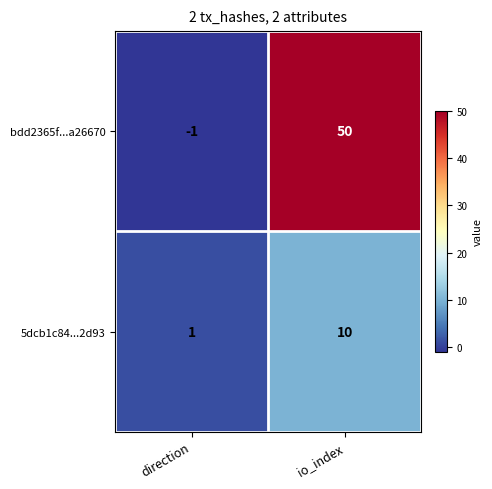

What is the maximum value shown in the chart?

50